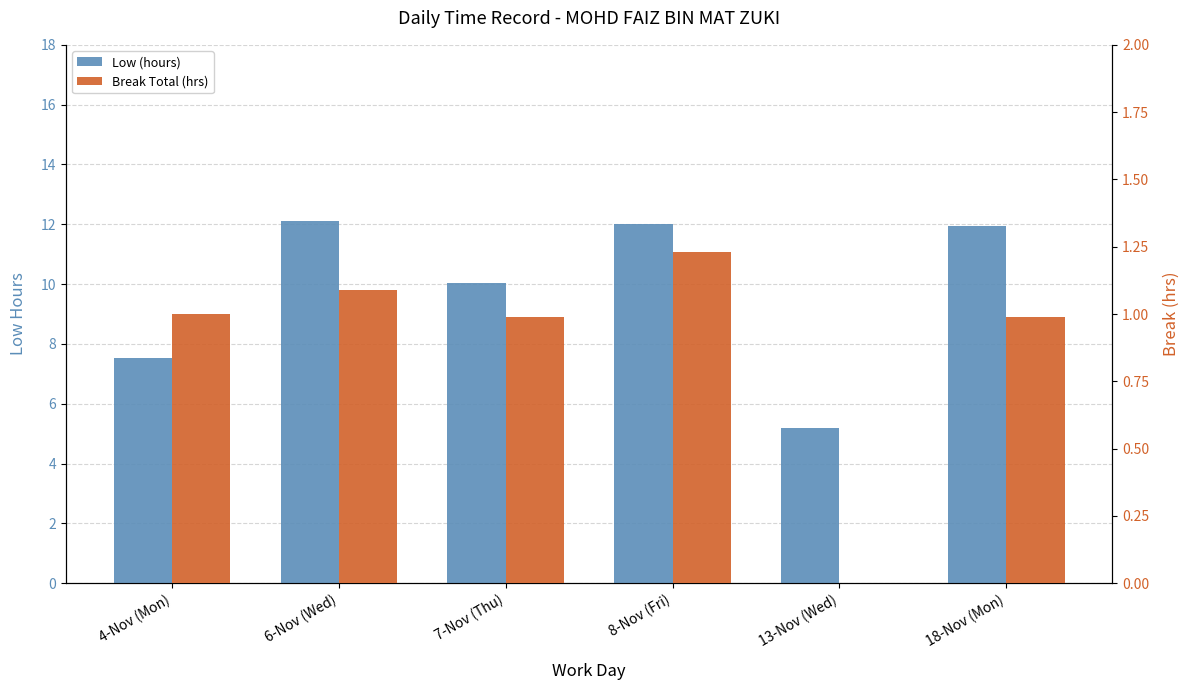

What position from the left is 8-Nov (Fri)?

4